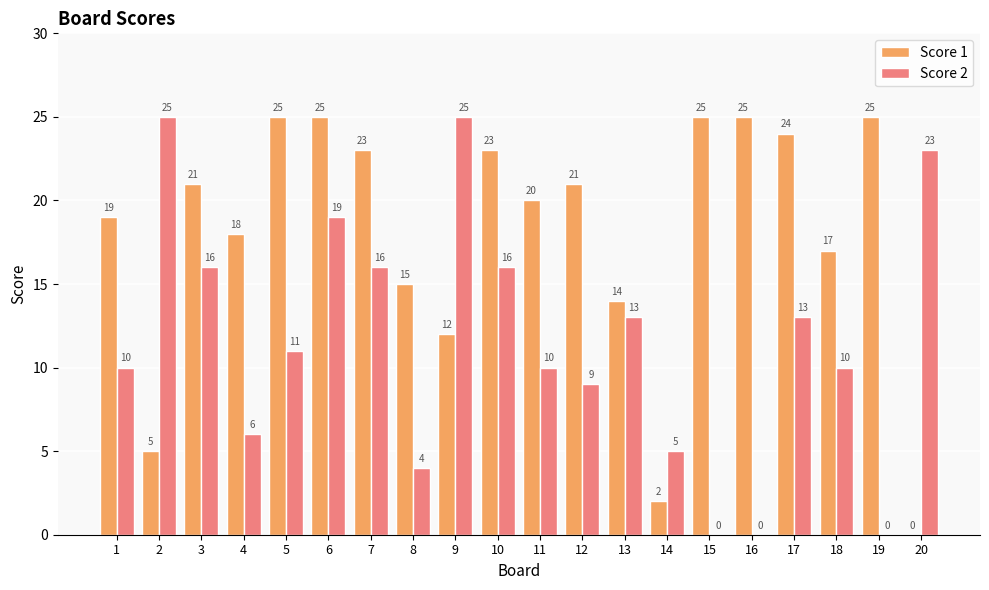

At which label is Score 1 closest to 12?

9